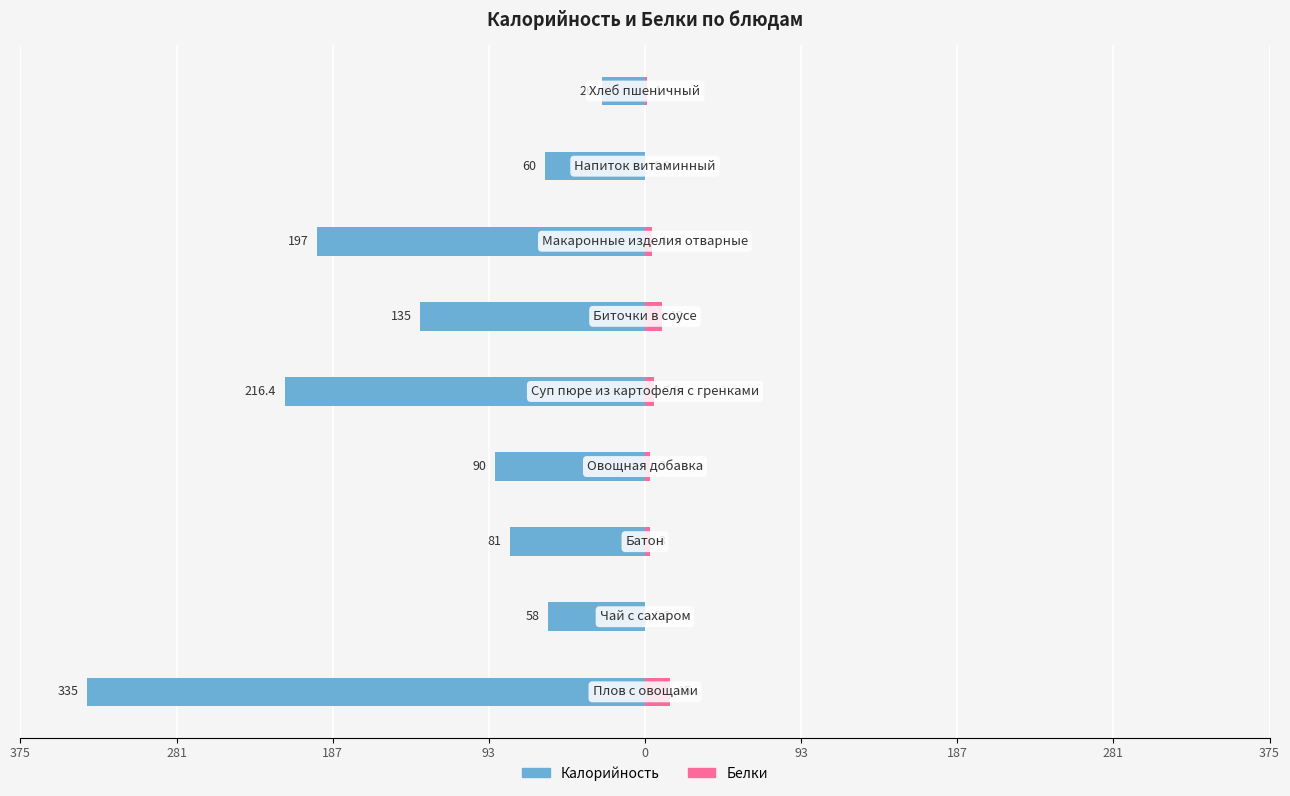

How many values in the Белки series exceed 3?

4